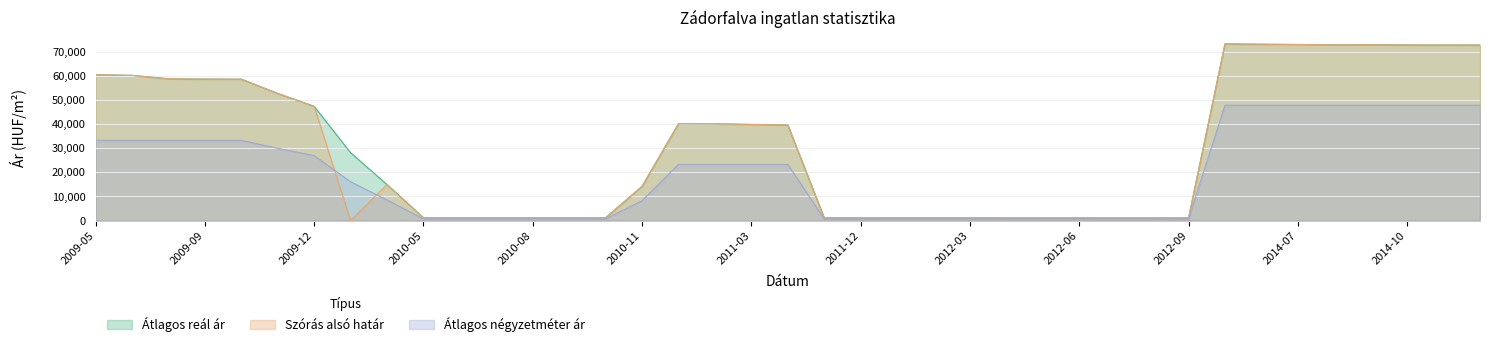

In Szórás alsó határ, how many points are lower than both neighbors (excluding endpoints)?

5